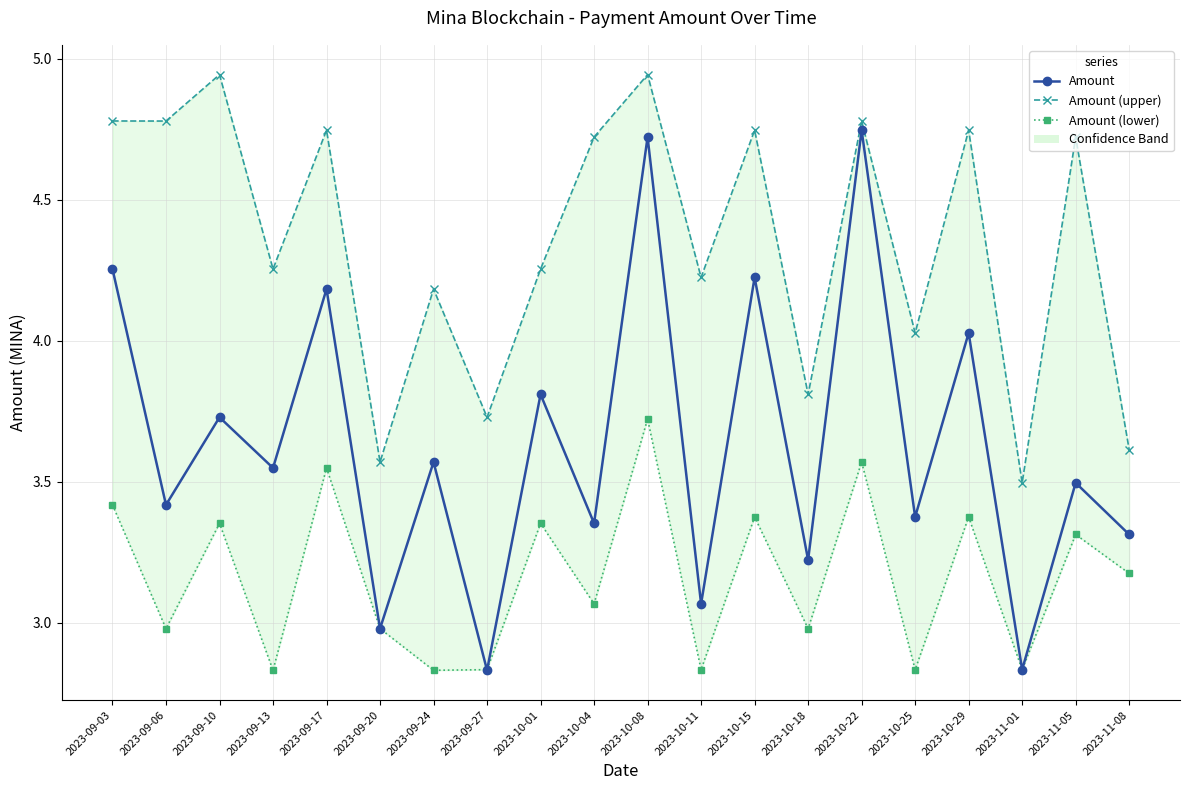

Does the chart have visible grid lines?

Yes